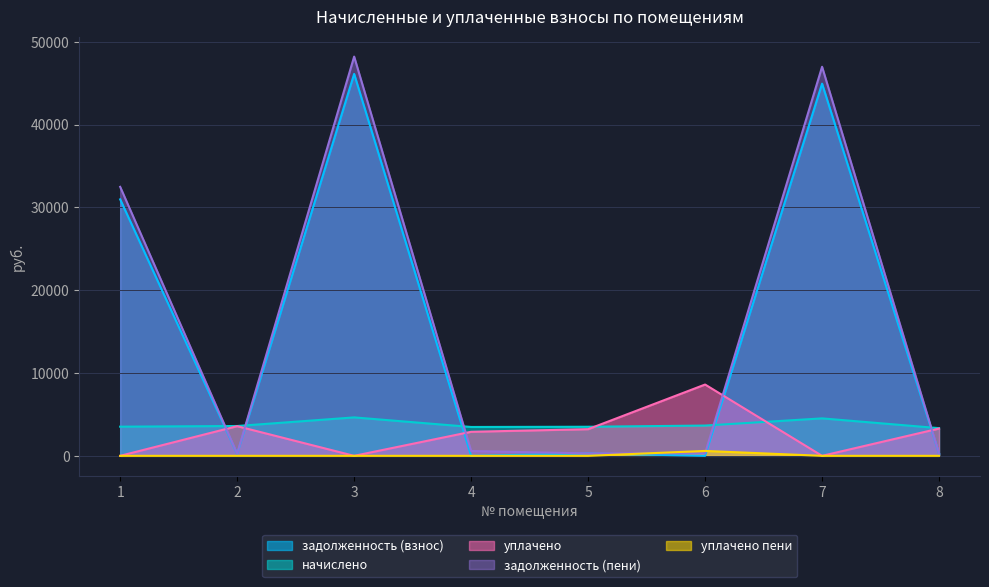

What value does the начислено series have at 3?

4643.4